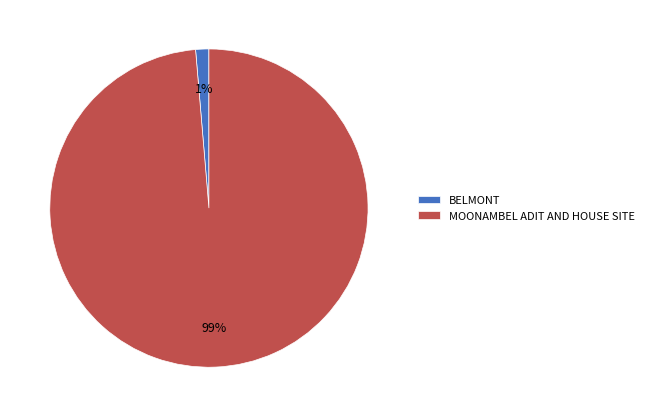

Which has a higher value, MOONAMBEL ADIT AND HOUSE SITE or BELMONT?

MOONAMBEL ADIT AND HOUSE SITE